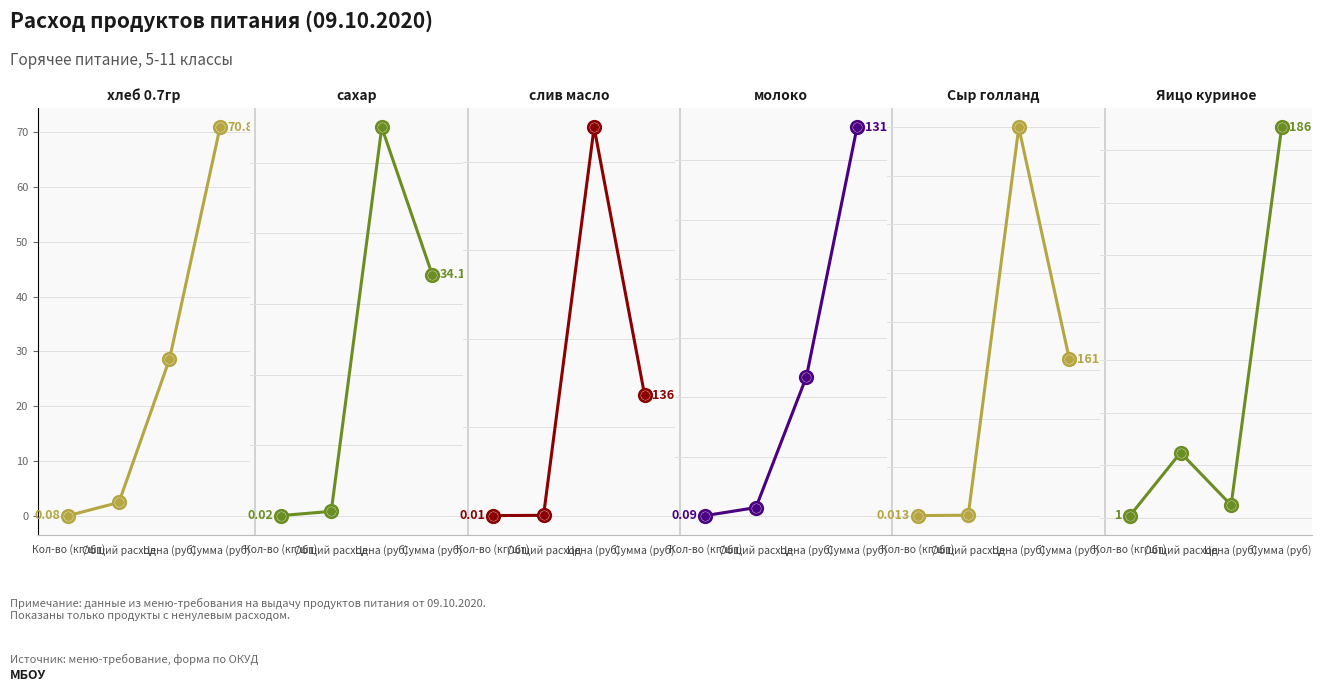

Which series has the largest Y range (max minus min)?

слив масло